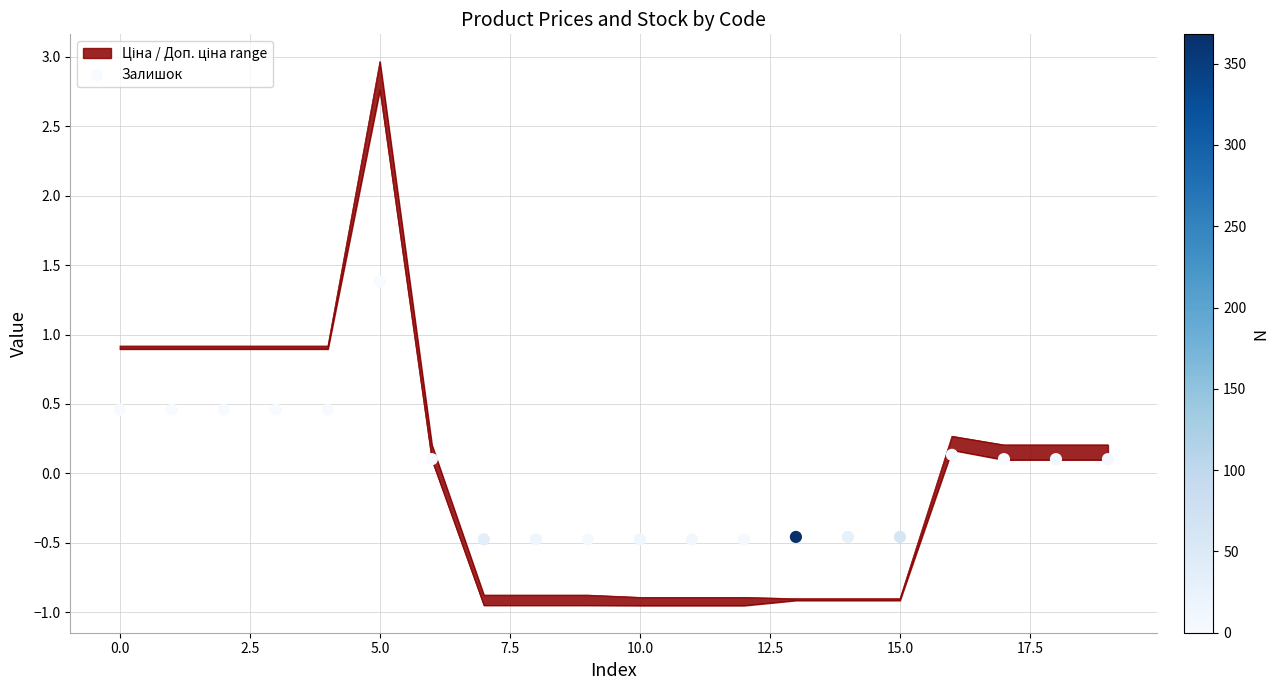

Which has a higher value, 16 or 15.0?

16